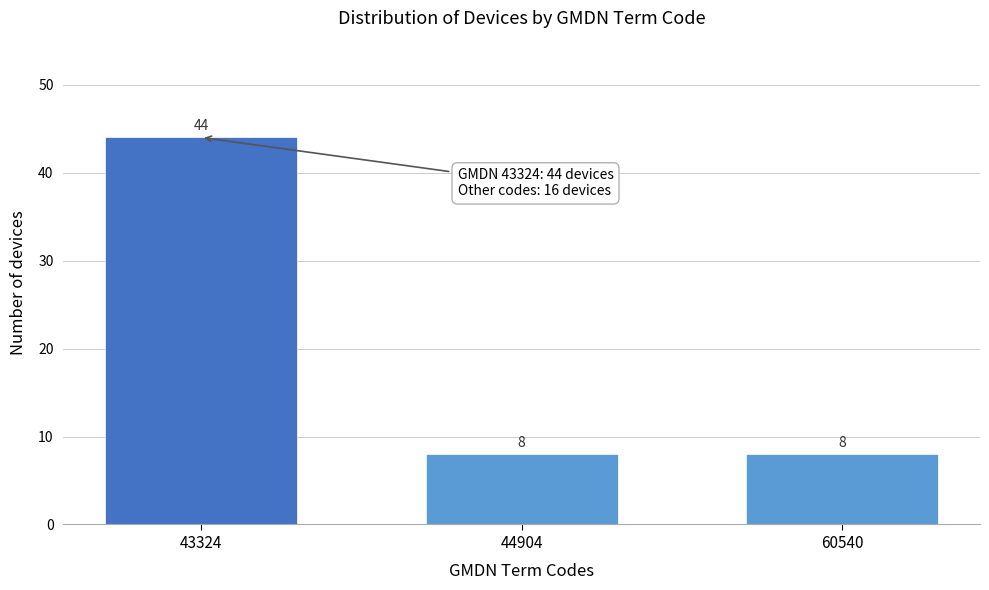

Reading left to right, extract all data points from this chart.

43324=44	44904=8	60540=8